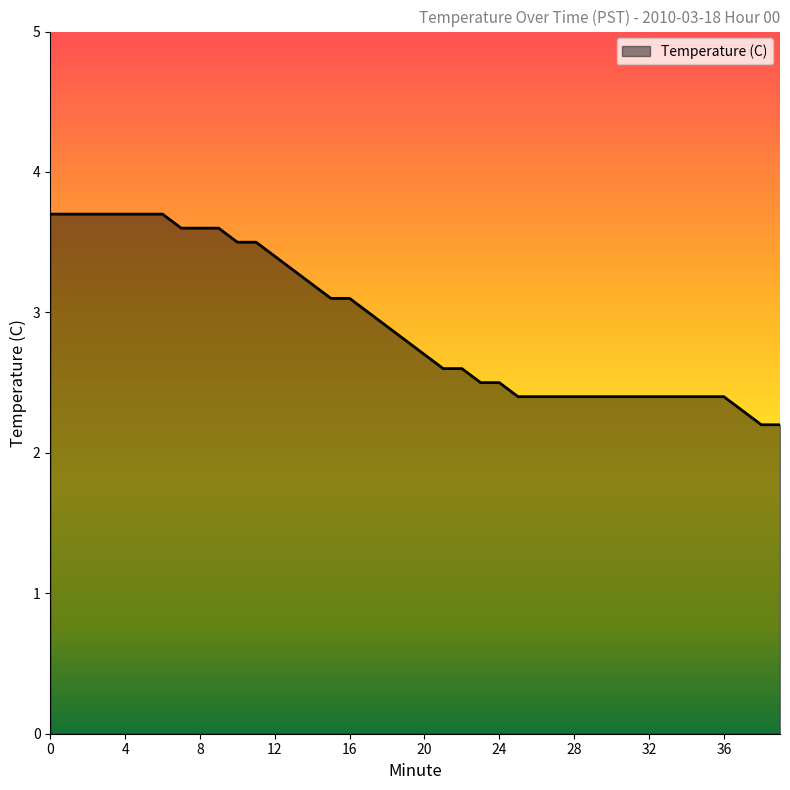

What is the difference between the maximum and minimum values?

1.5